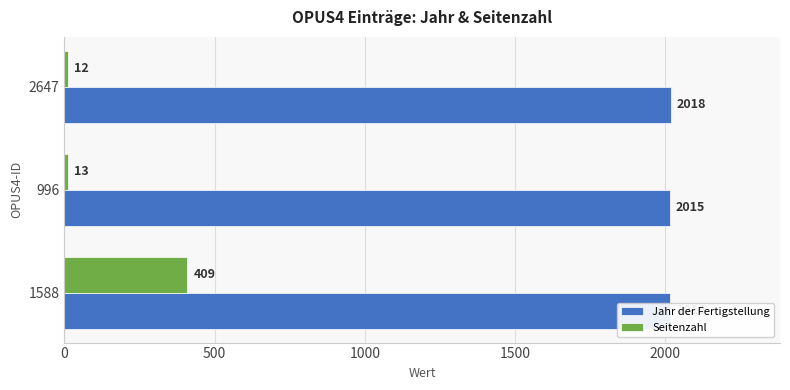

At which category is the sum across all series the highest?

1588